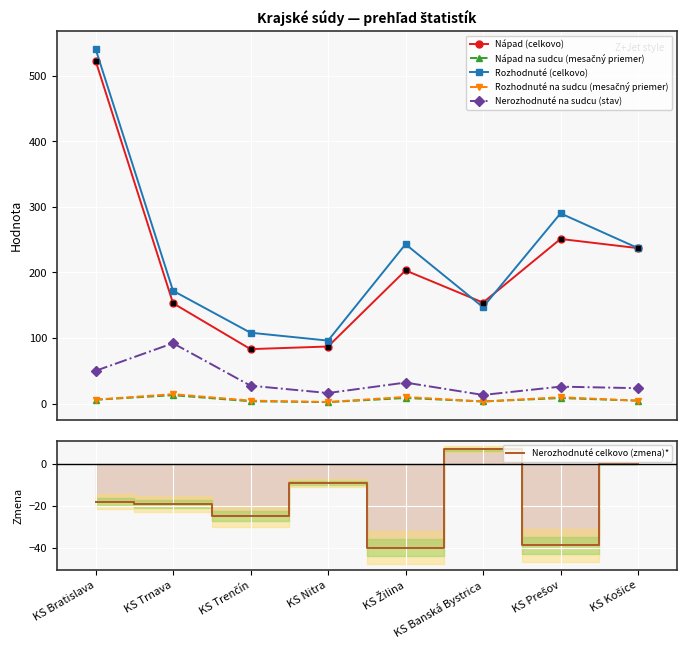

True or false: Nerozhodnuté na sudcu (stav) has a value of 25.8 at KS Prešov.

True